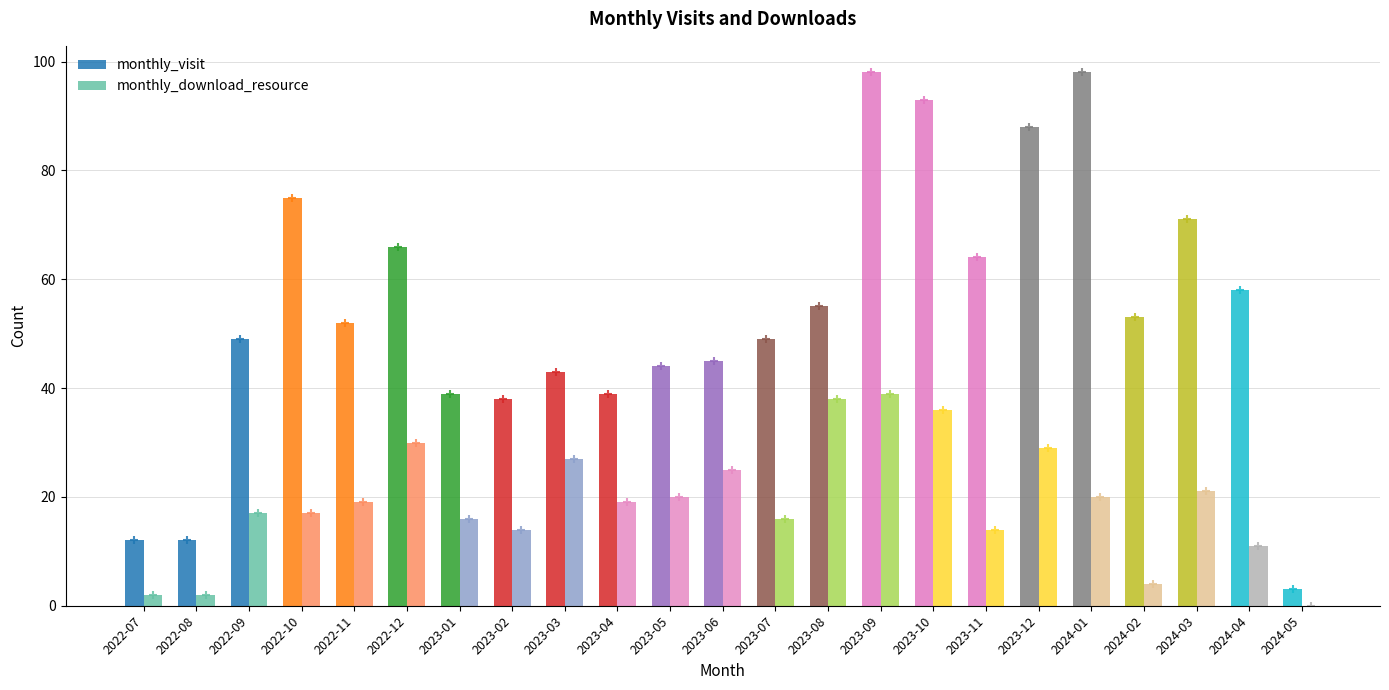

What is the greatest value displayed?

98